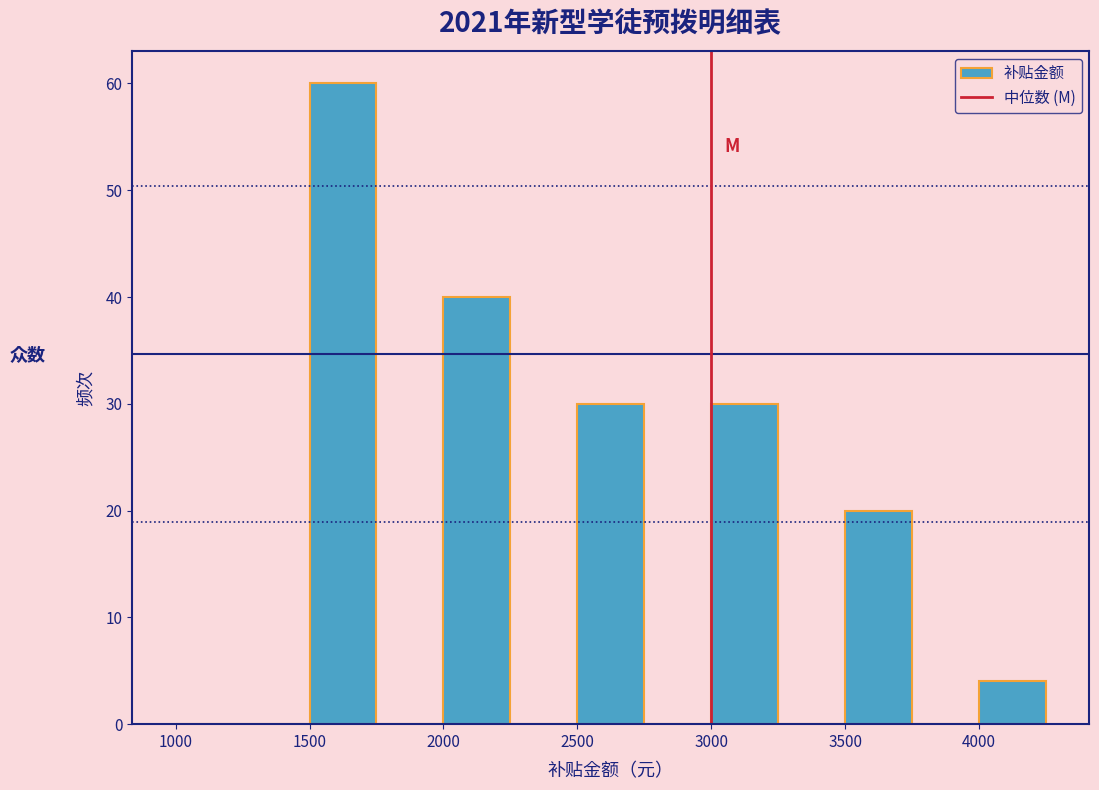

Reading left to right, list every bar in this chart as the range it spans on the x-axis followed by its height. The values are not printed on the chart, so give them approximately, as read against the axis.

1000 to 1250: 0
1250 to 1500: 0
1500 to 1750: 60
1750 to 2000: 0
2000 to 2250: 40
2250 to 2500: 0
2500 to 2750: 30
2750 to 3000: 0
3000 to 3250: 30
3250 to 3500: 0
3500 to 3750: 20
3750 to 4000: 0
4000 to 4250: 4